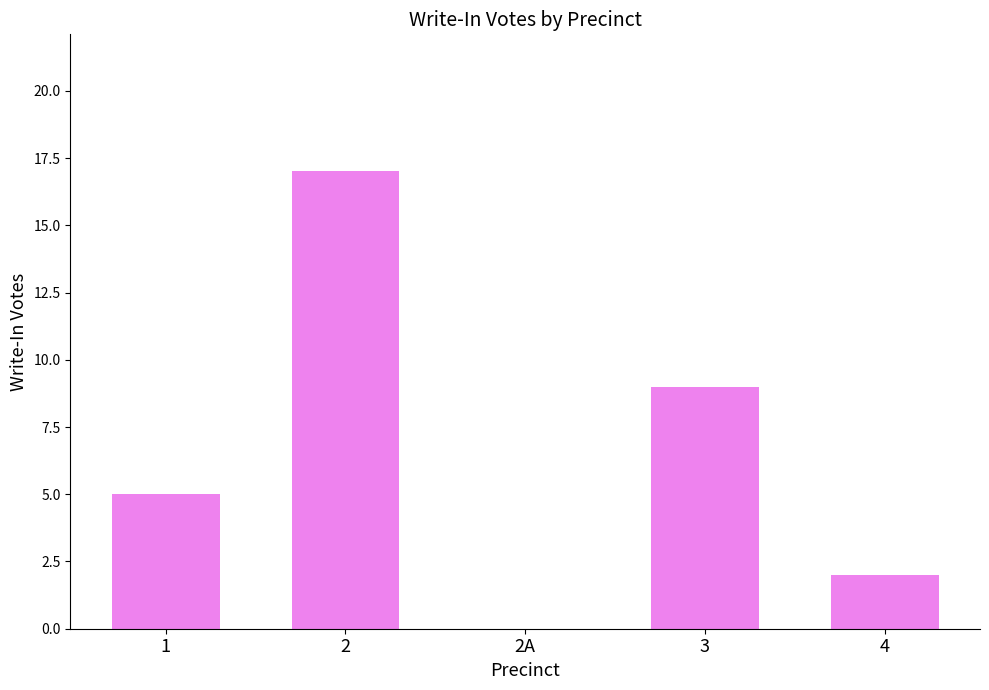

True or false: the data shows 5 at 1.

True